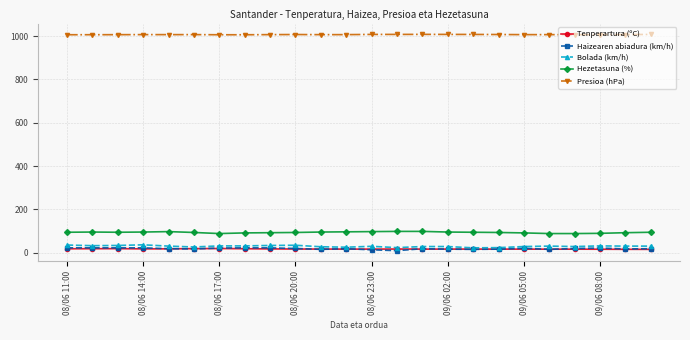

True or false: Hezetasuna (%) and Presioa (hPa) cross at least once.

False